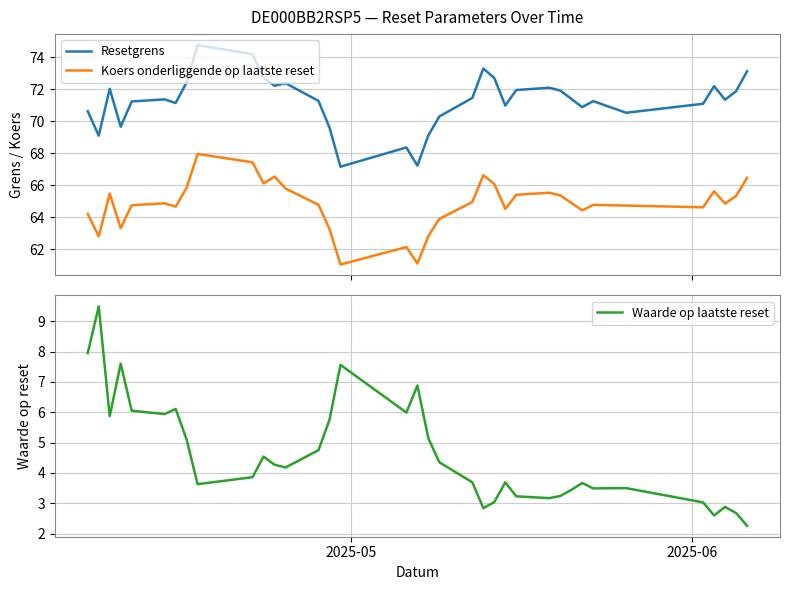

What is the sum of all Waarde op laatste reset values?

165.5